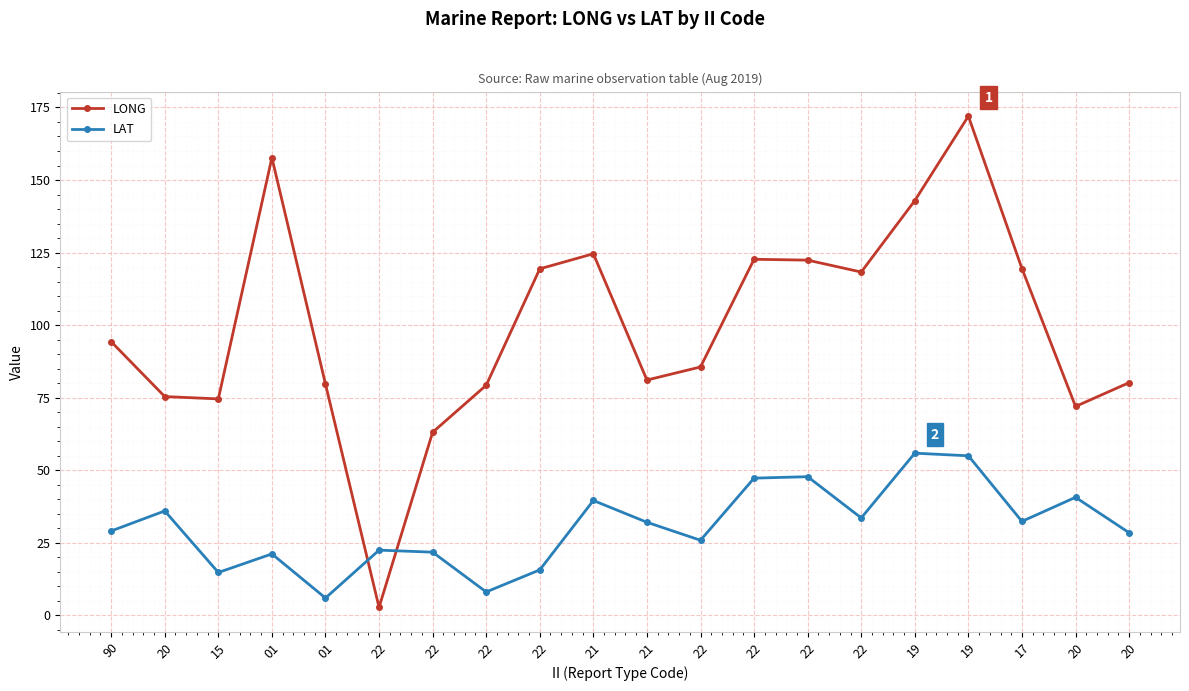

Which series has the largest total across all categories?

LONG